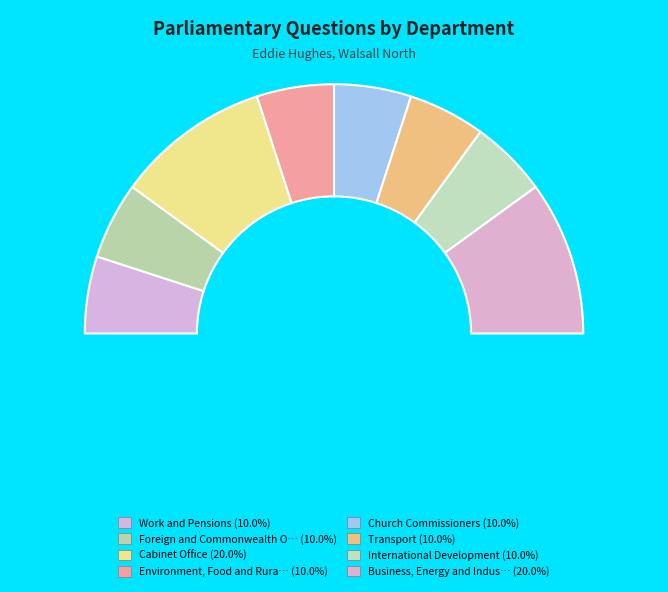

To the nearest percent, what is the average slice percentage?

12%